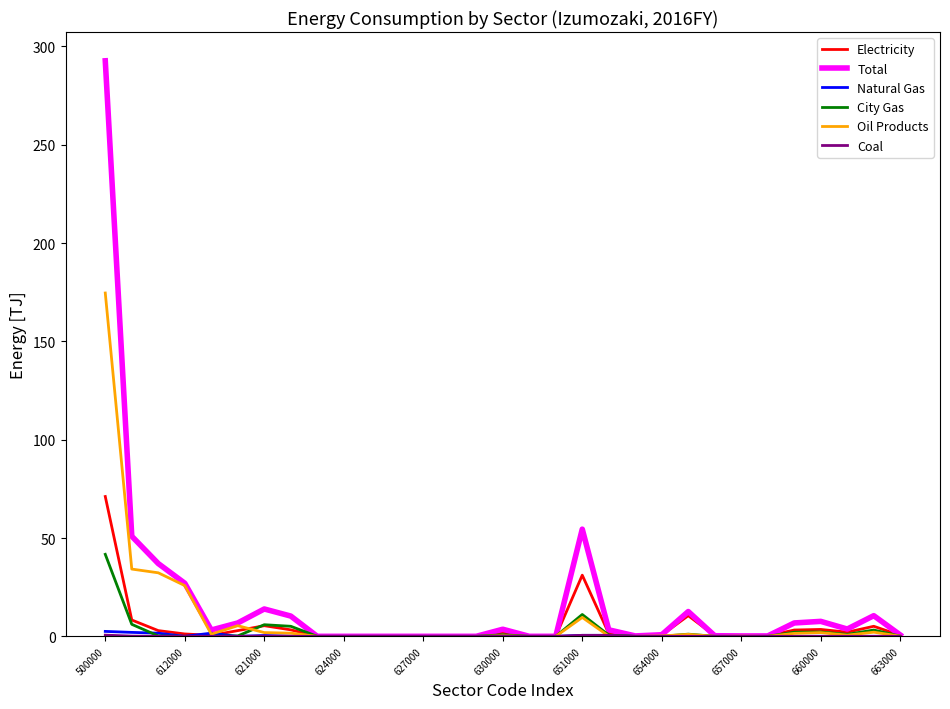

How many lines are shown in the chart?

6